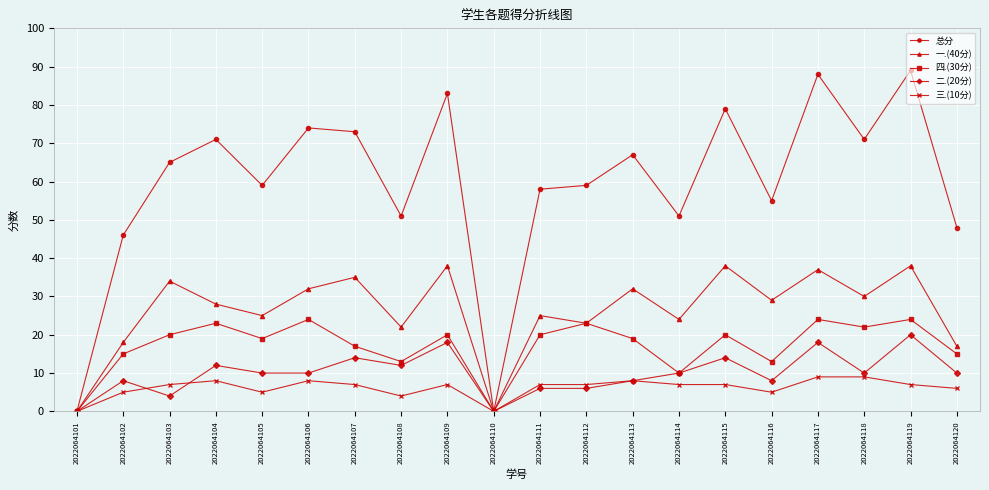

At which category does the chart reach its peak across all series?

2022064119